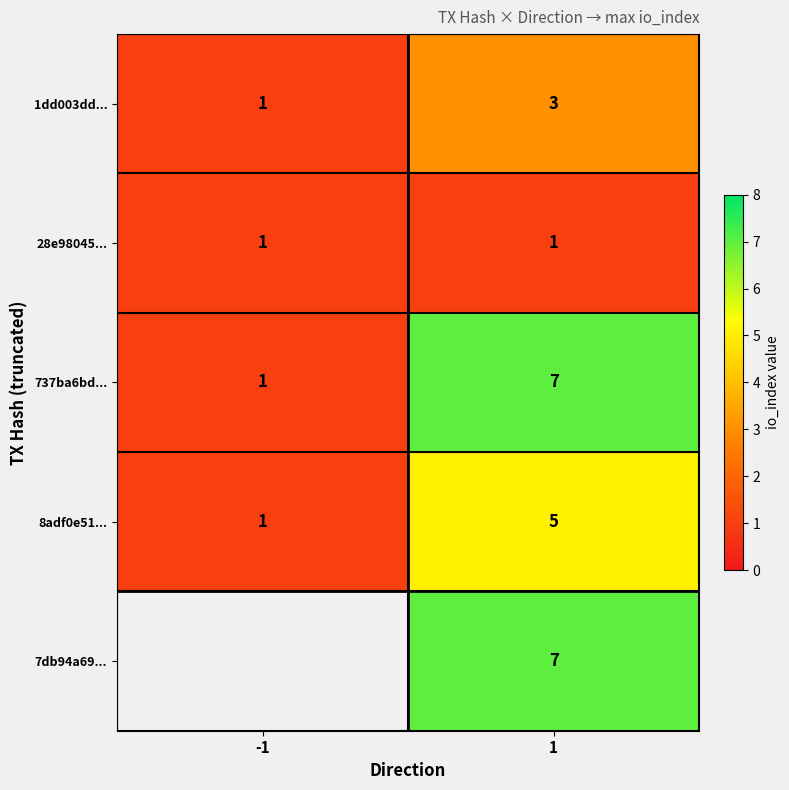

What is the difference between the highest and lowest values at 1?

6